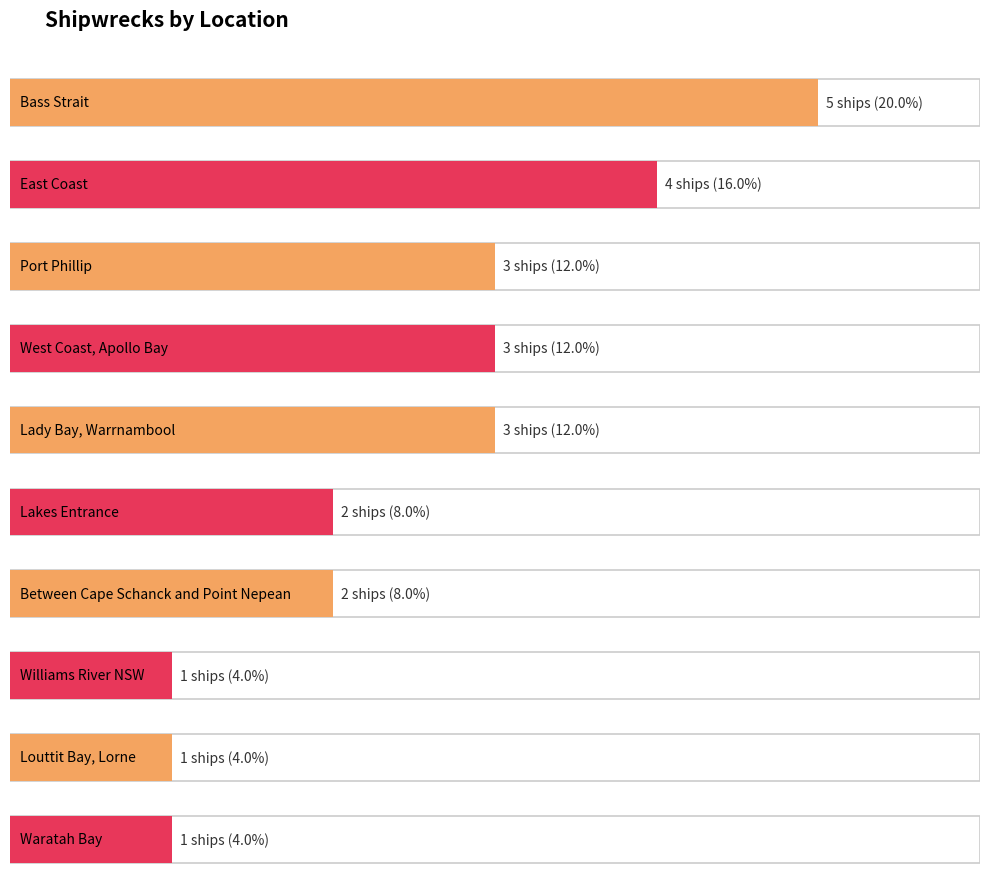

Approximately how many times larger is the value at Louttit Bay, Lorne compared to Port Phillip?

0.3